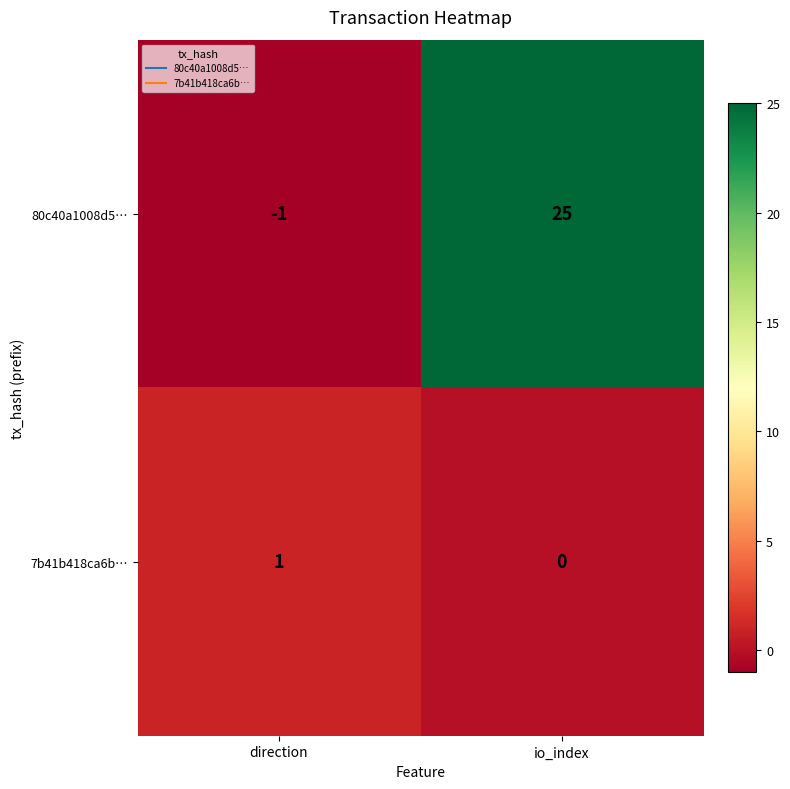

How many negative values does the 80c40a1008d5… series have?

1